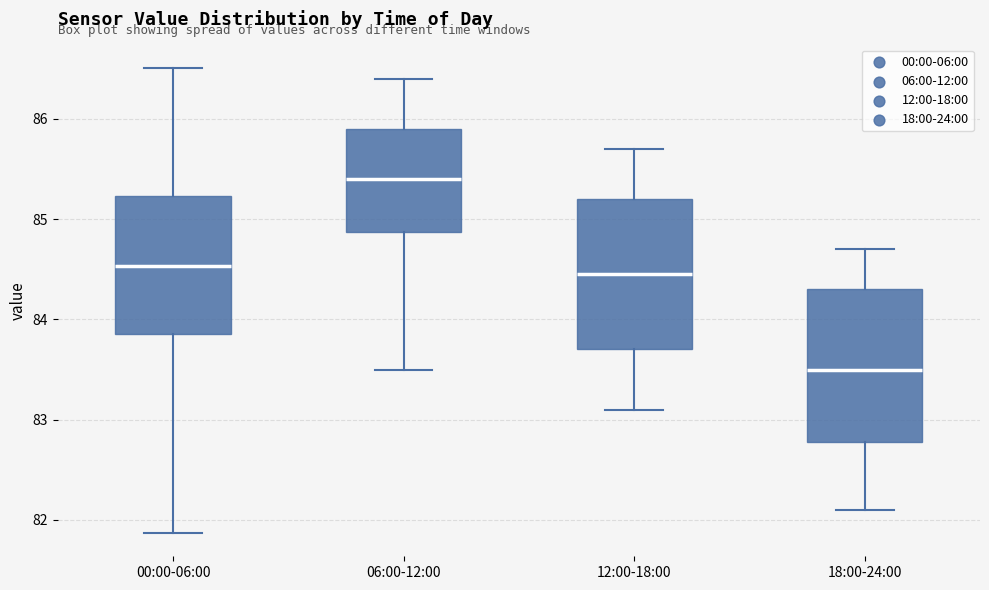

Reading left to right, read every box against the y-axis: the position of its median line, the range the box covers, and the ends of its whiskers. The values are not printed on the chart, so give them approximately, as read against the axis.

00:00-06:00: median 84.5, box 83.9 to 85.2, whiskers 81.9 to 86.5
06:00-12:00: median 85.4, box 84.9 to 85.9, whiskers 83.5 to 86.4
12:00-18:00: median 84.5, box 83.7 to 85.2, whiskers 83.1 to 85.7
18:00-24:00: median 83.5, box 82.8 to 84.3, whiskers 82.1 to 84.7